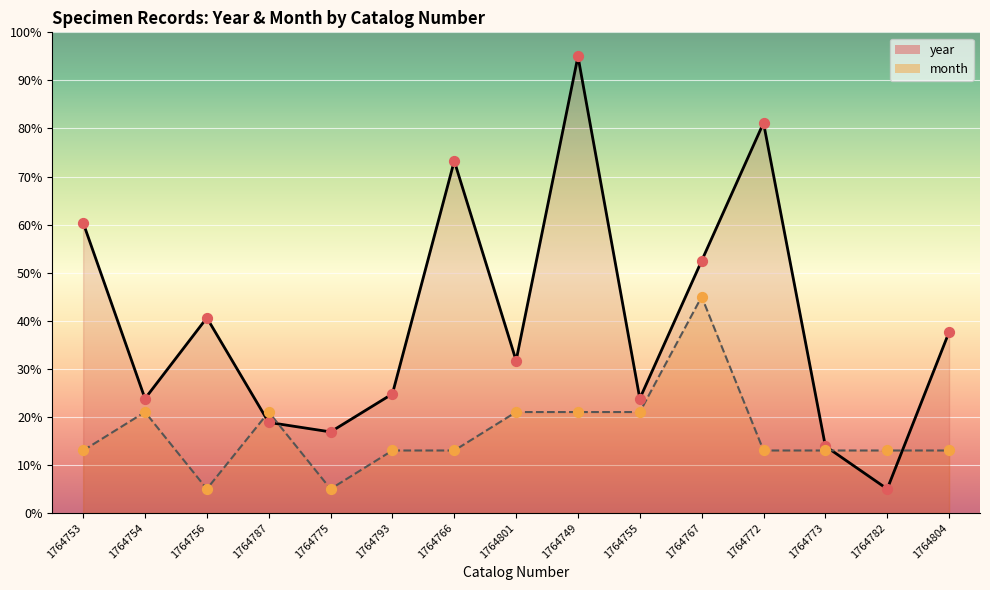

At how many categories does at least one series exceed 94?

1